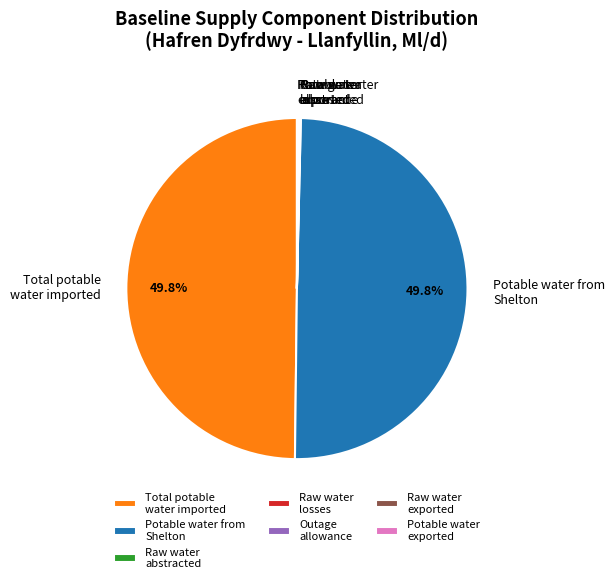

What is the smallest slice in the pie chart?

Total raw water abstracted